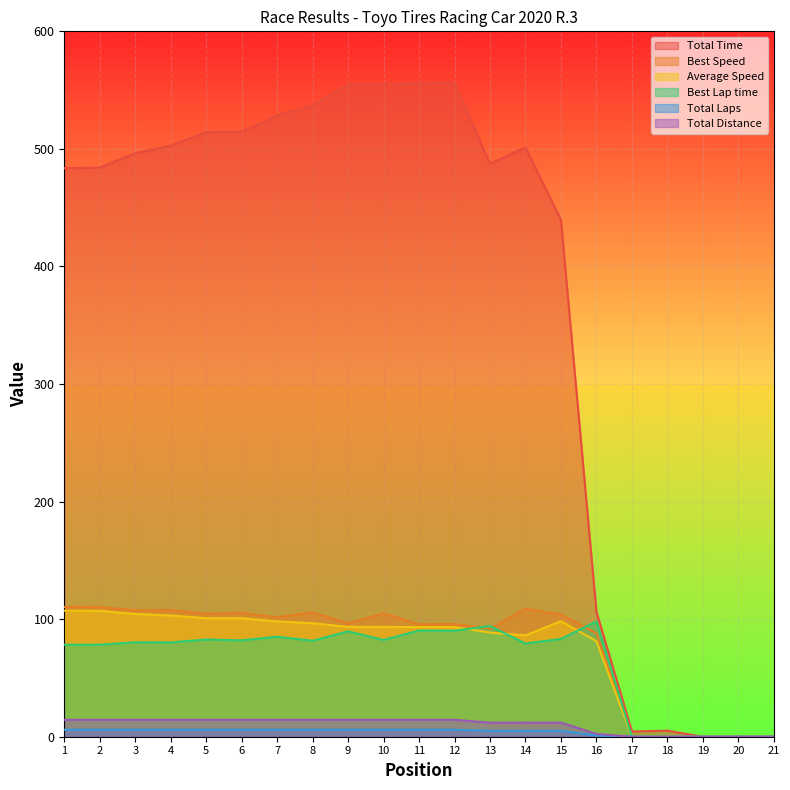

Is the value of Total Laps at 12 greater than the value of Average Speed at 1?

No